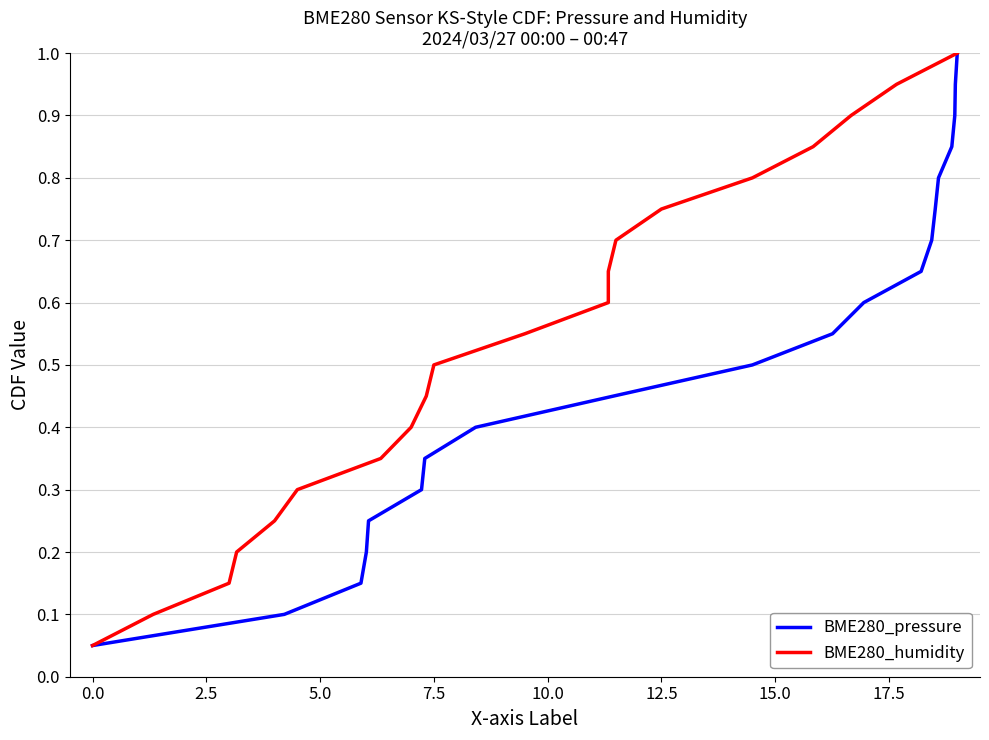

True or false: BME280_humidity and BME280_pressure cross at least once.

False